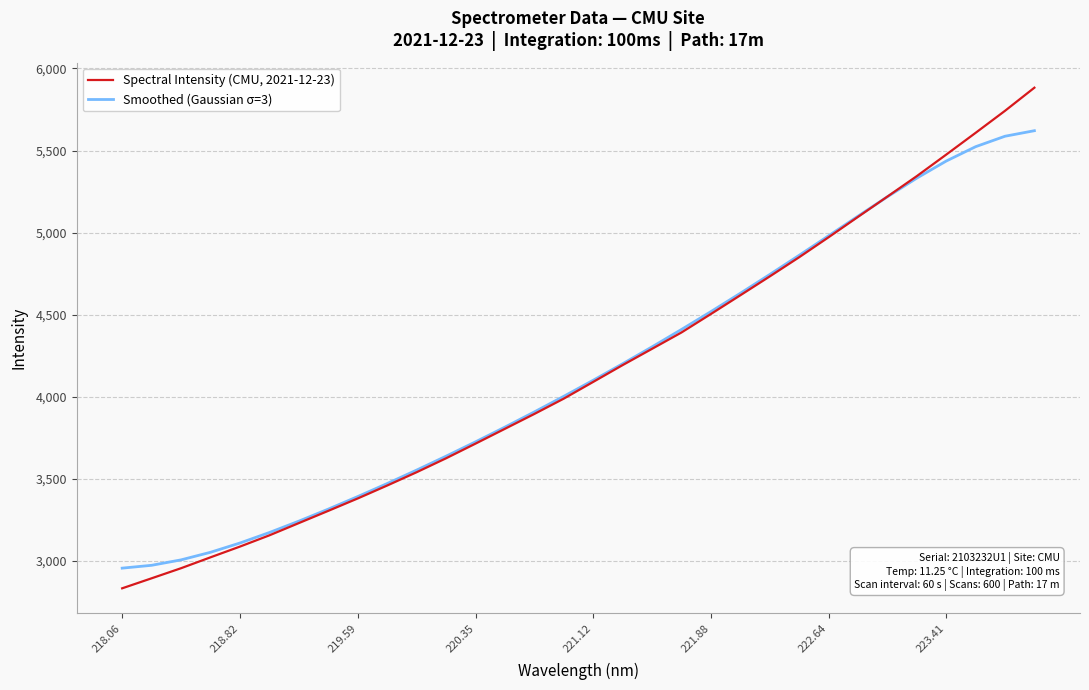

Which series has the widest spread of values?

Spectral Intensity (CMU, 2021-12-23)